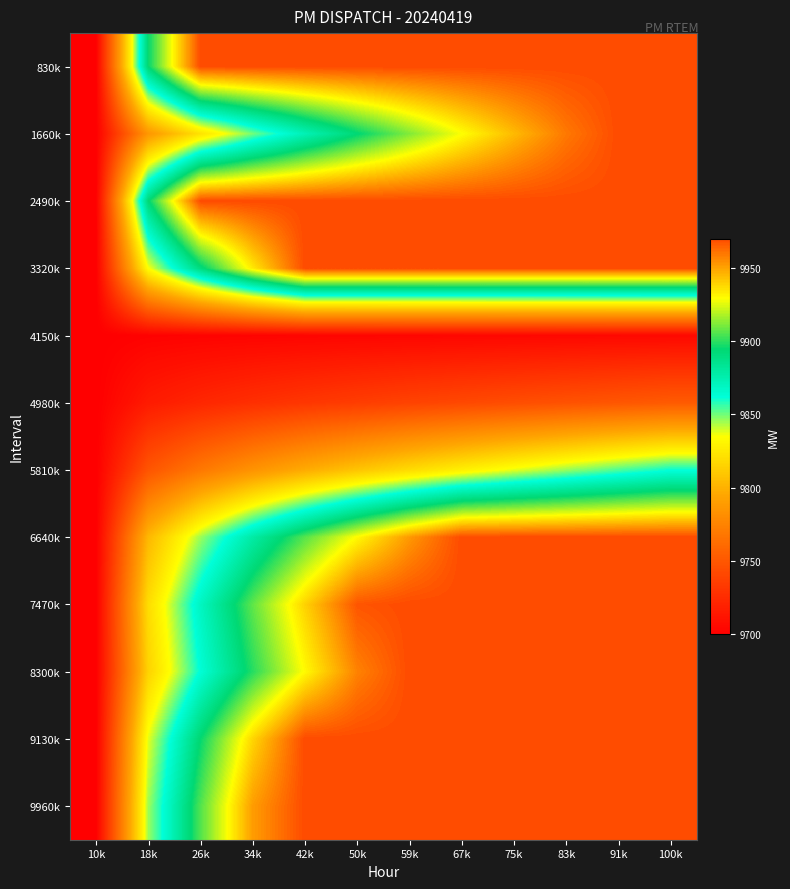

How many categories are shown in the chart?

12